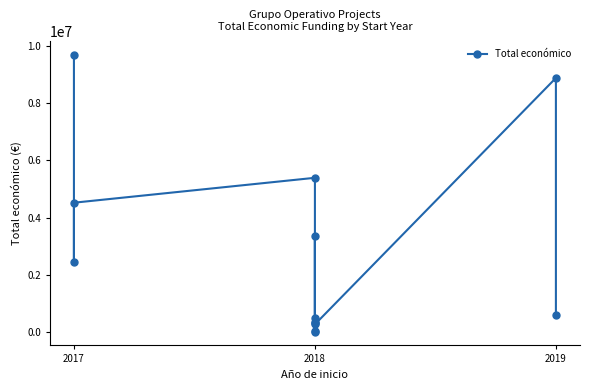

How many values exceed 587734?

6